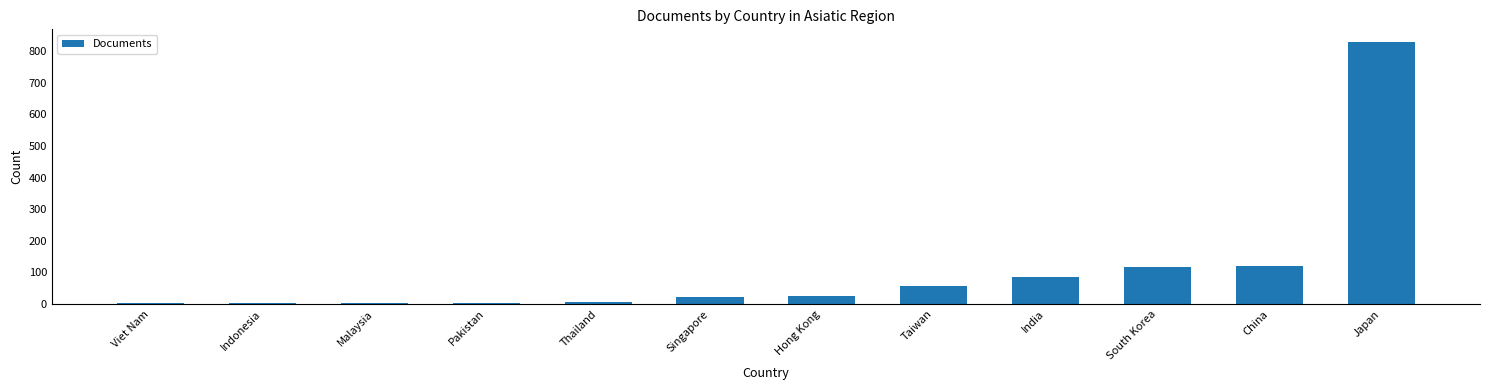

True or false: the data shows 116 at South Korea.

True